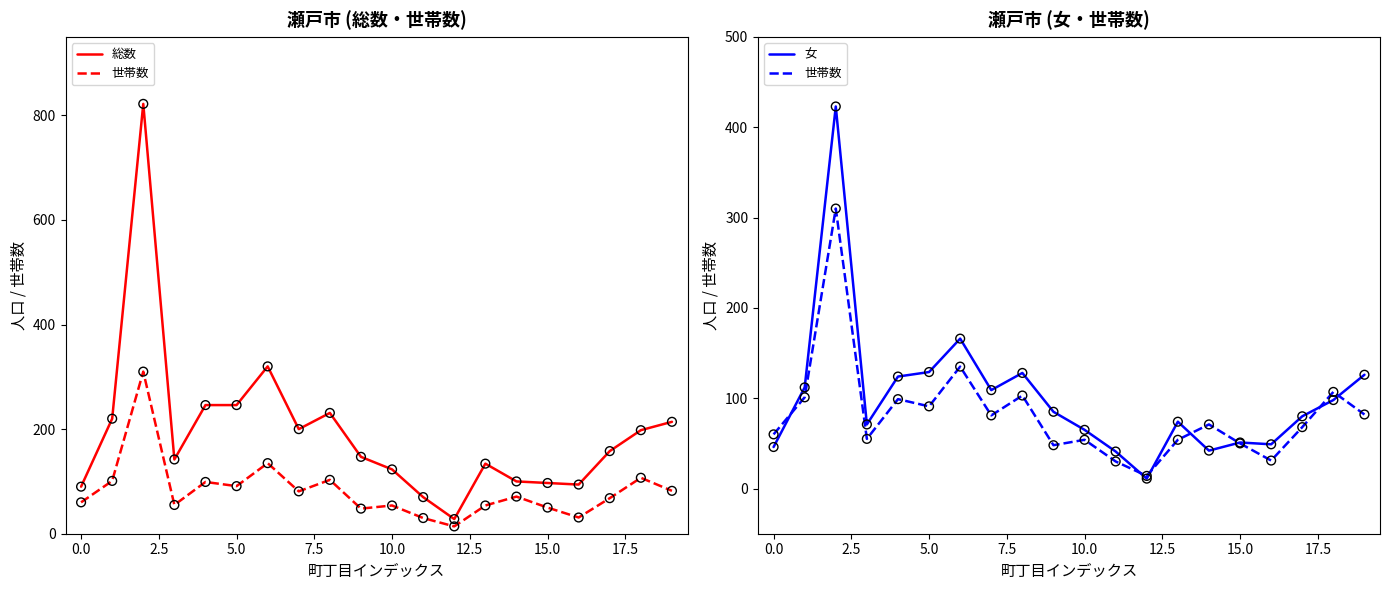

Which series has the widest spread of Y values?

総数